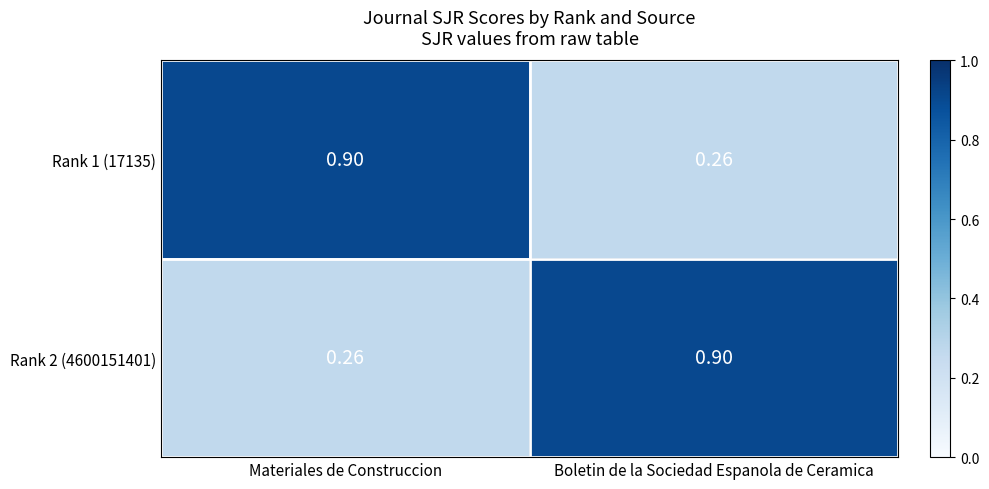

Is the value of Rank 1 (17135) at Boletin de la Sociedad Espanola de Ceramica greater than the value of Rank 2 (4600151401) at Boletin de la Sociedad Espanola de Ceramica?

No